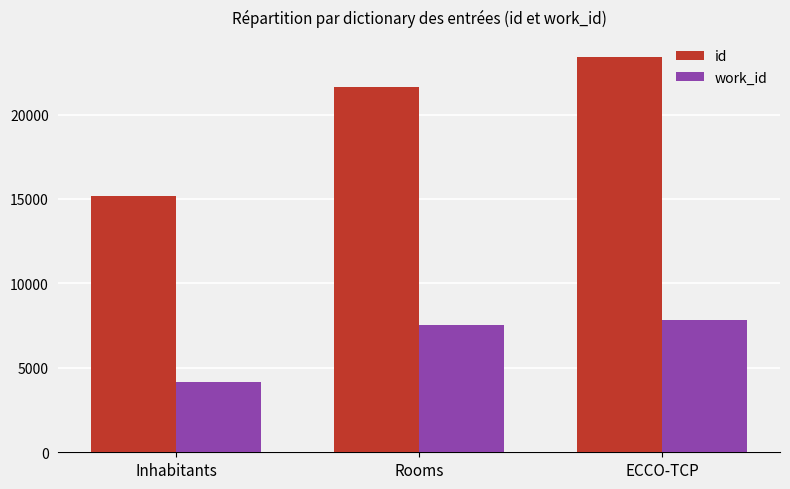

What is the average value of the id series?

20076